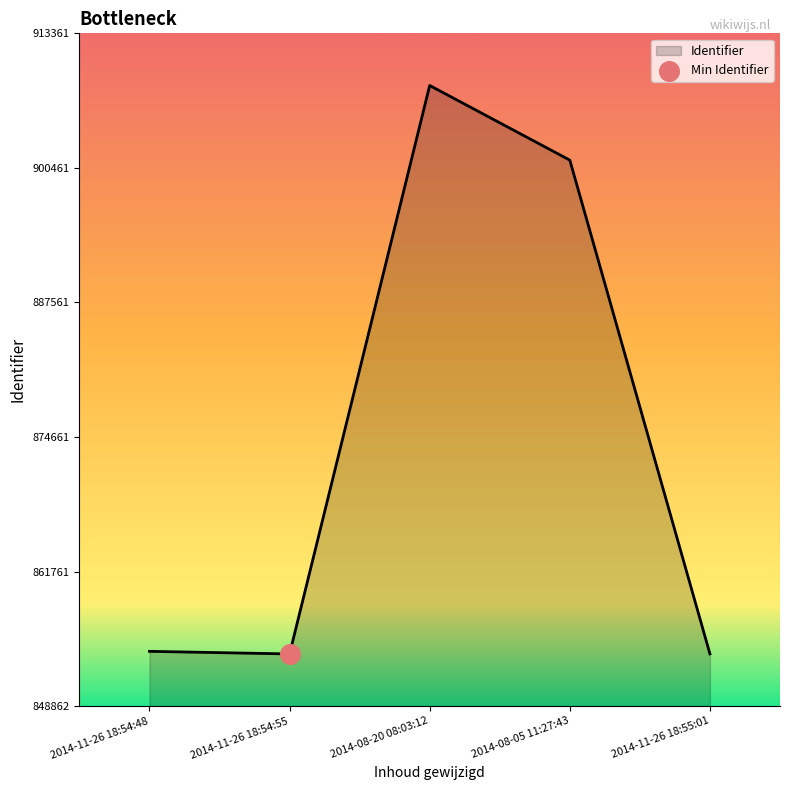

What is the change in value from 2014-11-26 18:54:48 to 2014-11-26 18:55:01?

-247